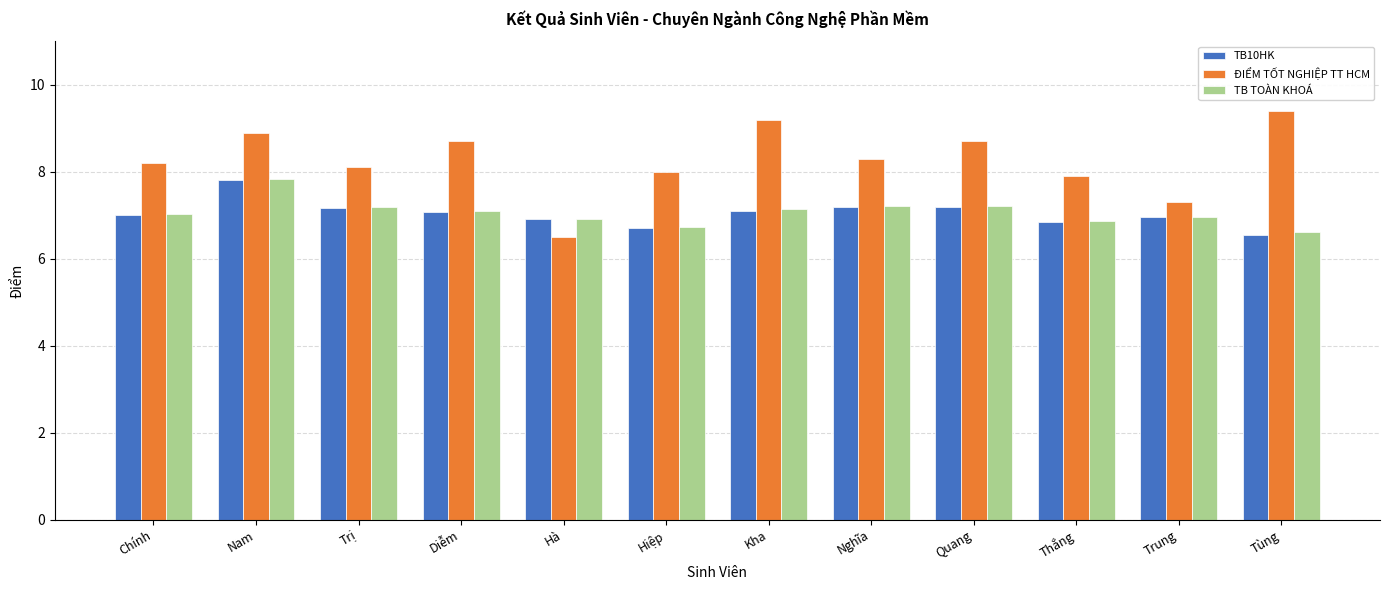

At which label does ĐIỂM TỐT NGHIỆP TT HCM first exceed 8?

Chính